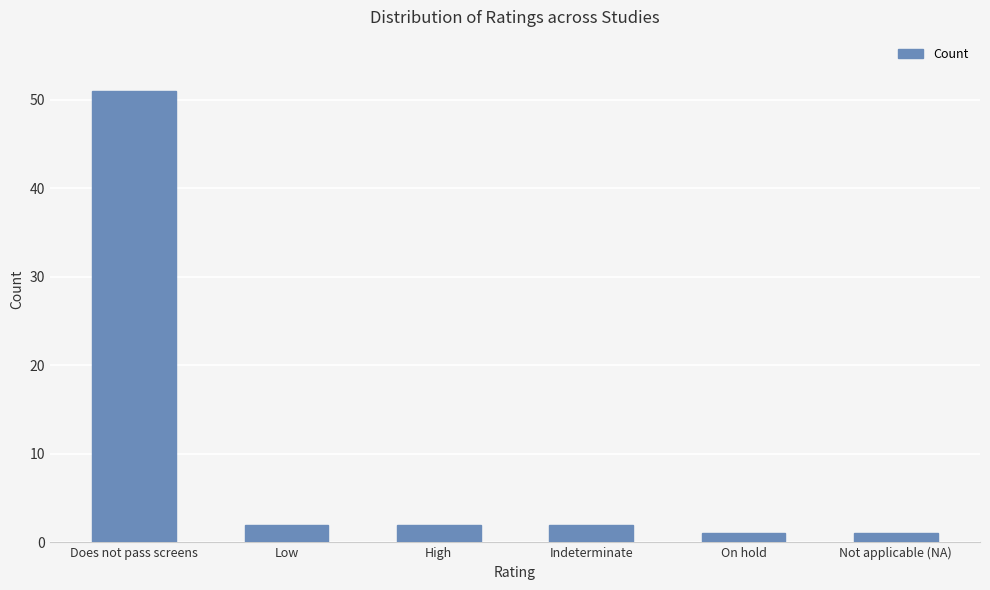

What position from the left is Indeterminate?

4